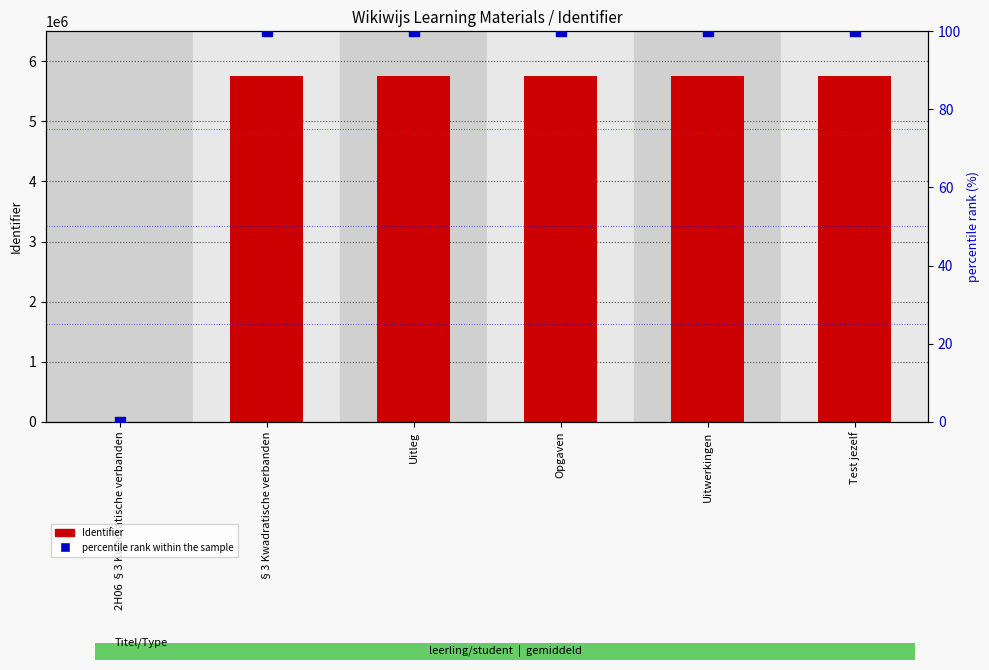

What is the total value across all series at §3 Kwadratische verbanden?

5755721.0